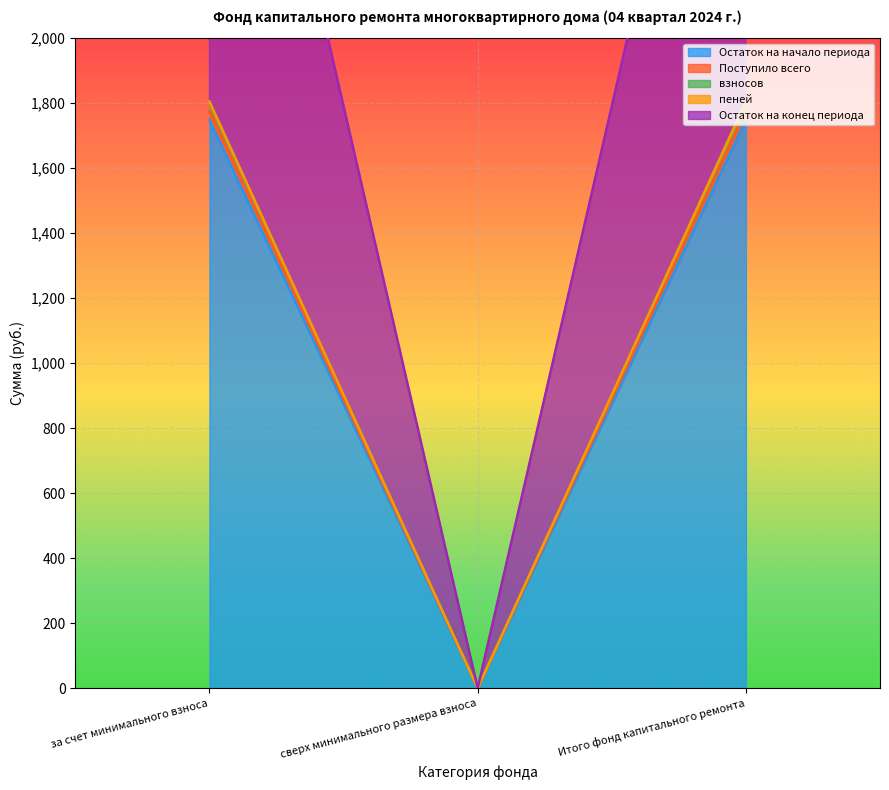

How many lines are shown in the chart?

5